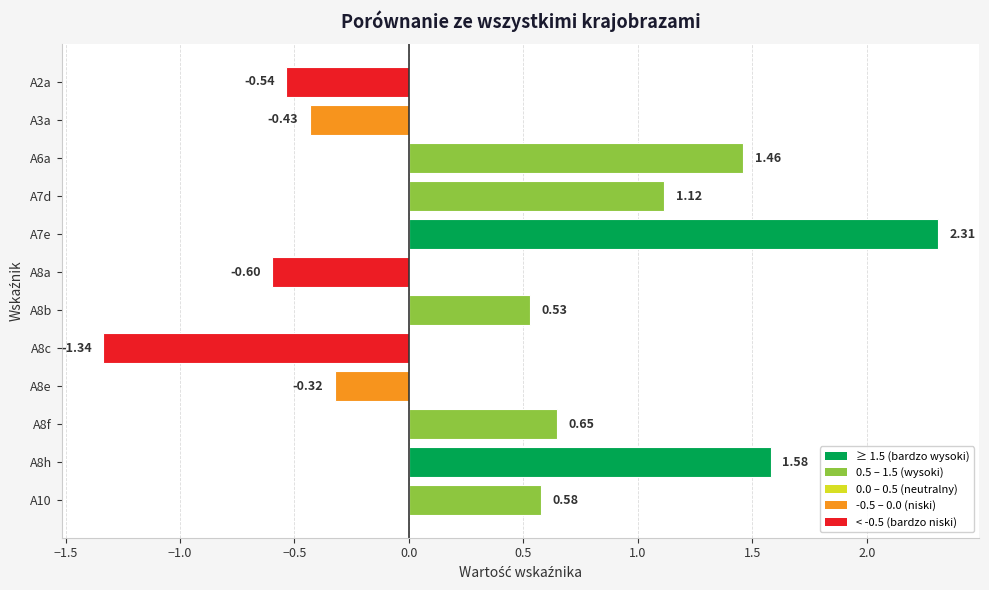

Approximately how many times larger is the value at A8b compared to A6a?

0.4